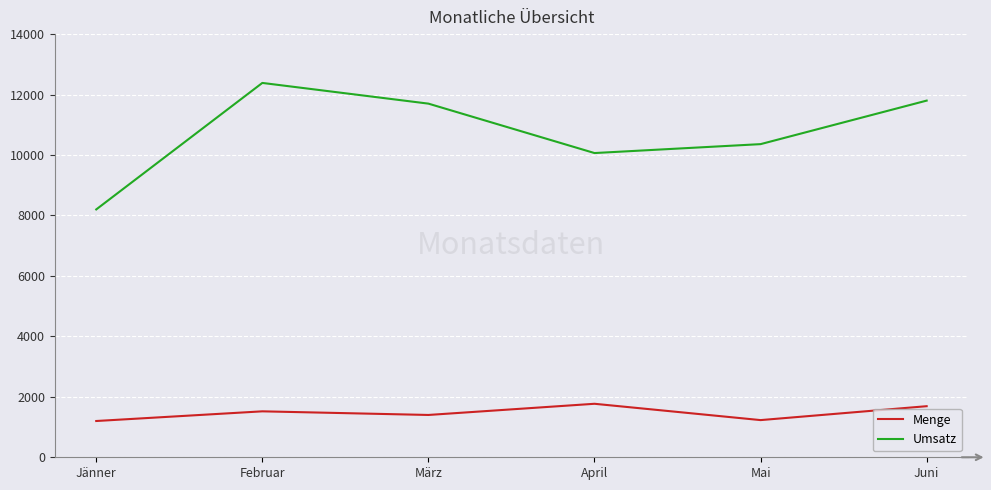

The Umsatz series shows 8200 at Jänner. True or false?

True